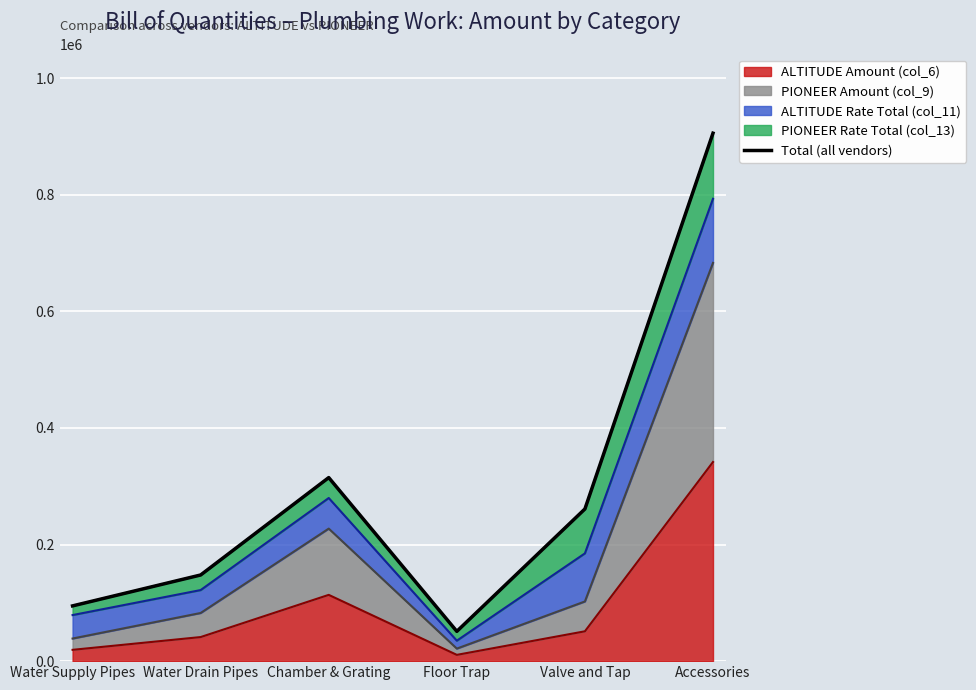

Approximately how many times larger is the value at Water Supply Pipes compared to Floor Trap?

1.9